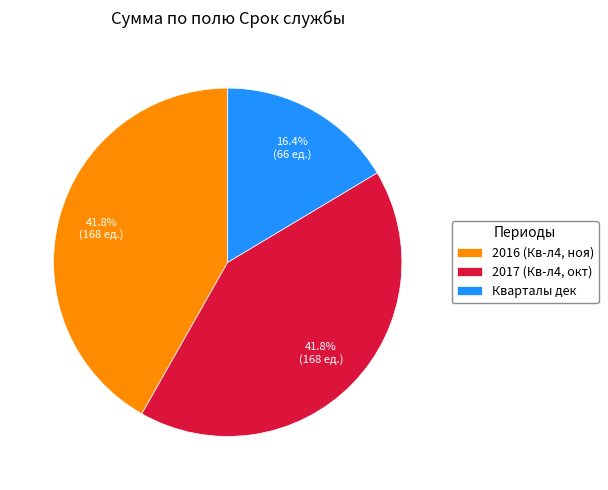

What is the ratio of the value at 2016 (Кв-л4, ноя) to the value at 2017 (Кв-л4, окт)?

1.0